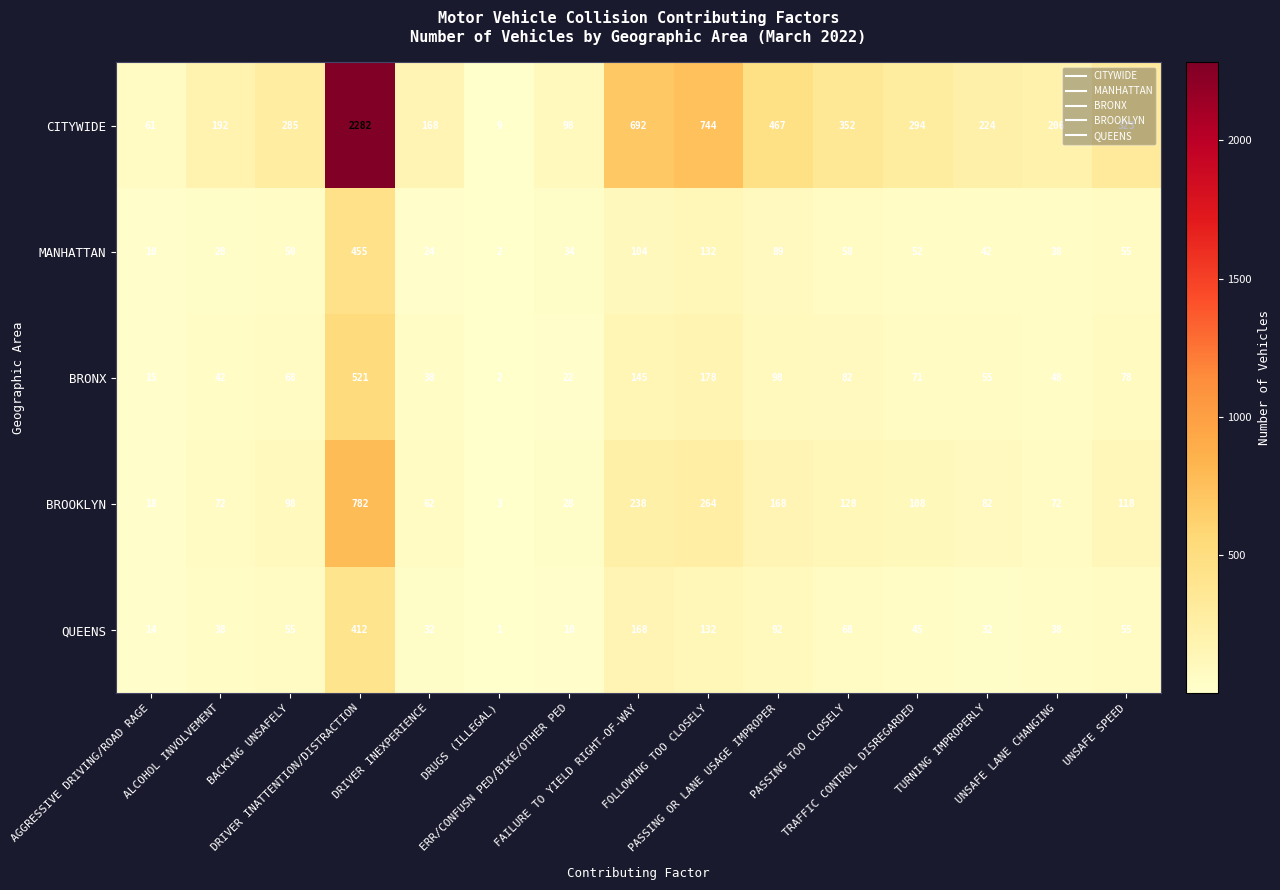

Rank the series by their maximum value, from lowest to highest.

QUEENS, MANHATTAN, BRONX, BROOKLYN, CITYWIDE